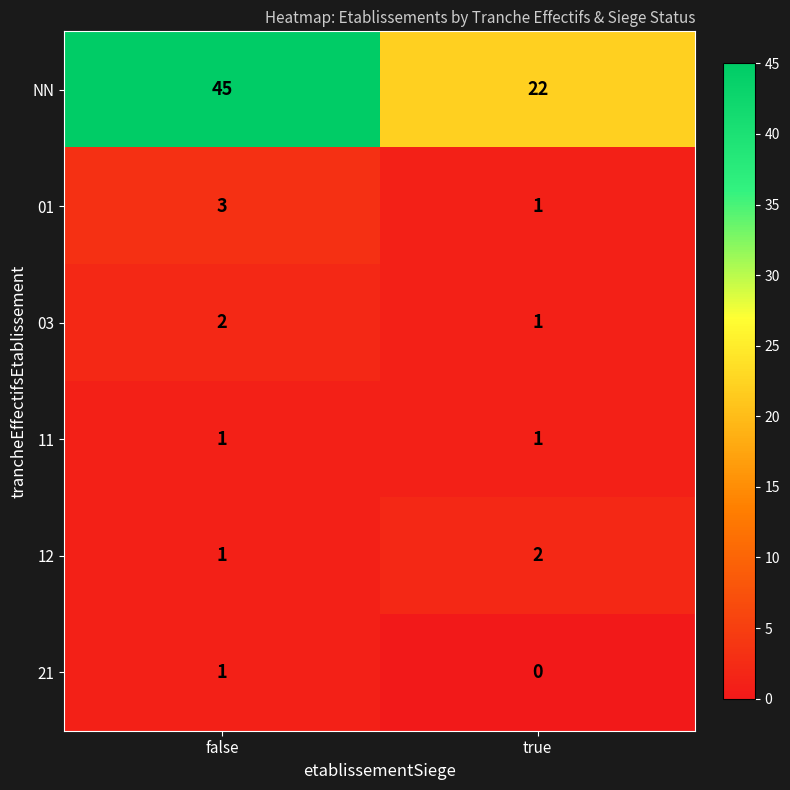

What is the sum of all NN values?

67